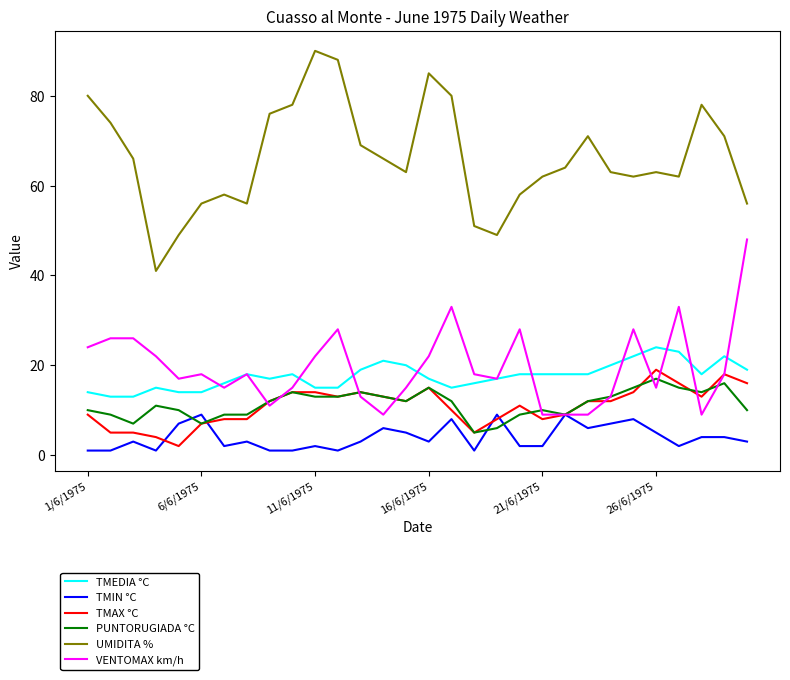

How many TMIN °C values are between 2 and 6?

16